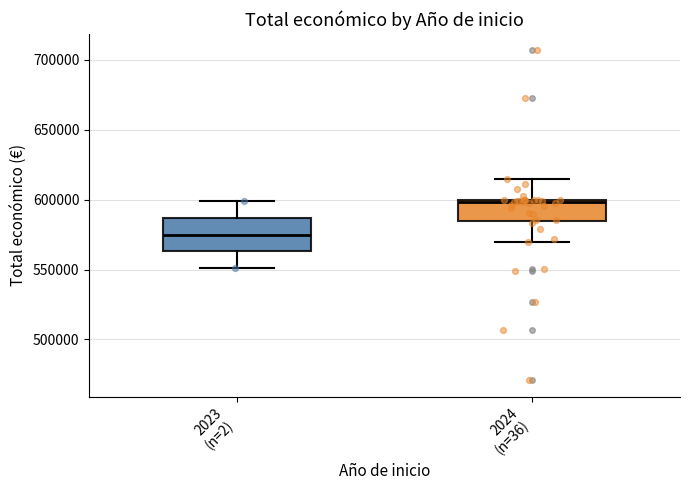

Reading left to right, transcribe this box plot: for each box, give where its median line is, the range the box spans, and where its two whiskers end, as read against the y-axis. The values are not printed on the chart, so give them approximately, as read against the axis.

2023 (n=2): median 575000, box 565000 to 585000, whiskers 550000 to 600000
2024 (n=36): median 600000 (just below the box's upper edge), box 585000 to 600000, whiskers 570000 to 615000